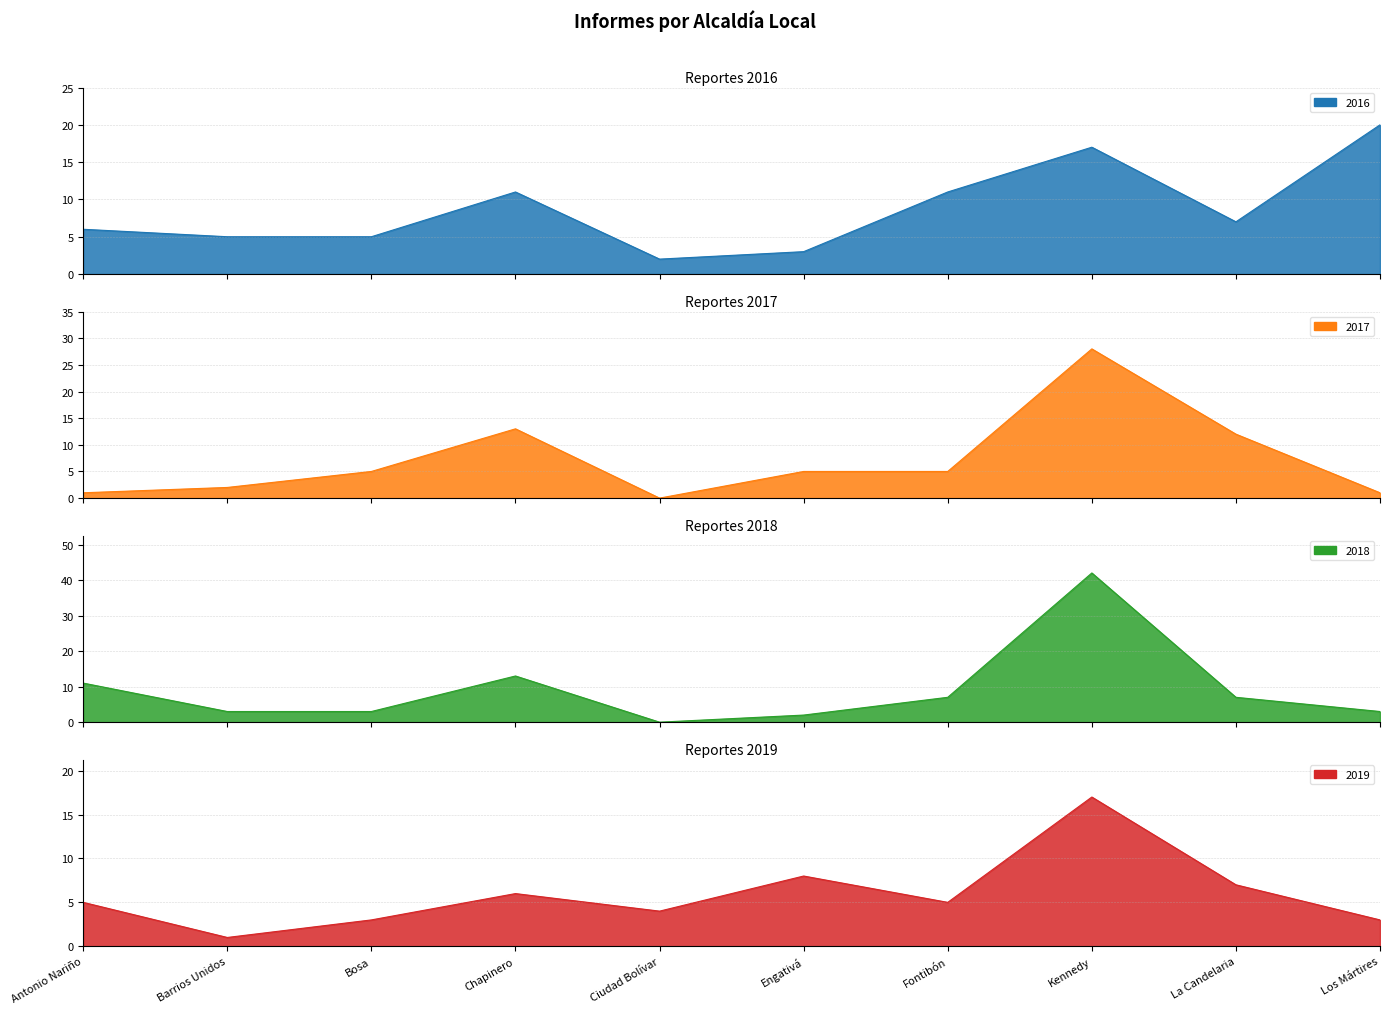

After their last crossing, which series has the higher values: 2018 or 2017?

2018